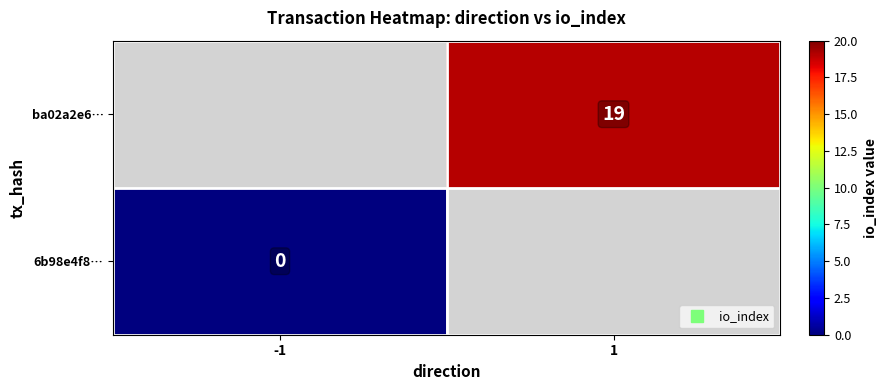

The value of ba02a2e6… at 1 is 19.0. True or false?

True